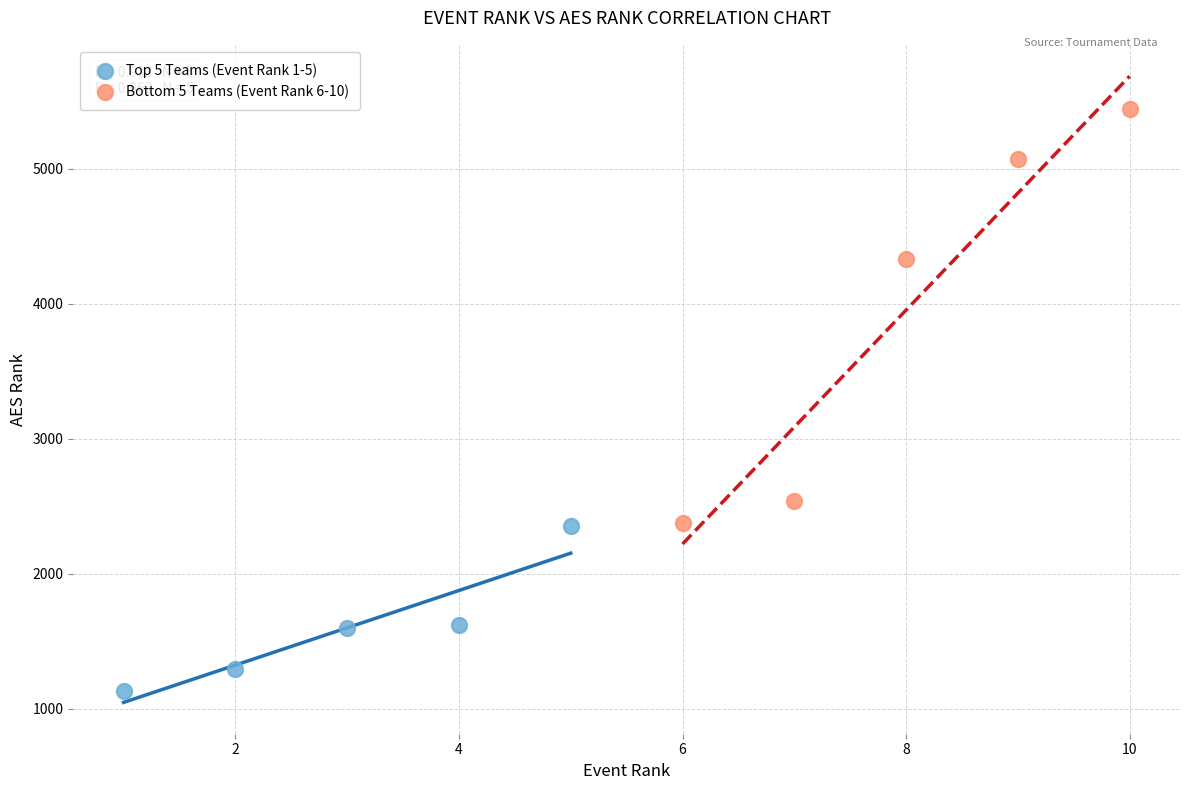

Which series has the largest Y range (max minus min)?

Bottom 5 Teams (Event Rank 6-10)